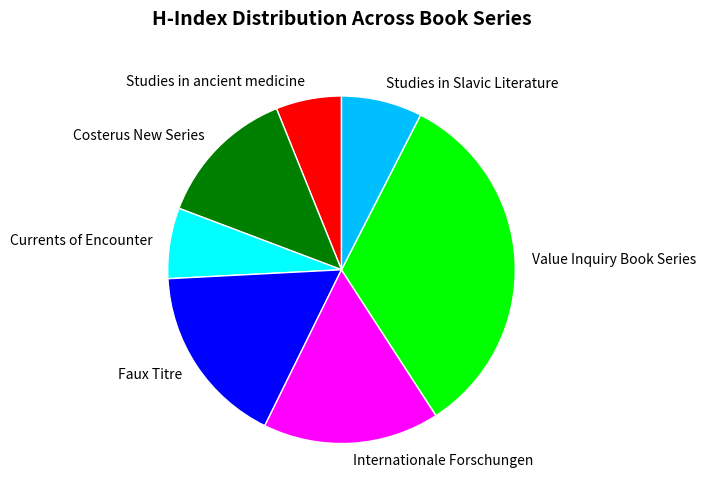

What is the largest slice in the pie chart?

Value Inquiry Book Series